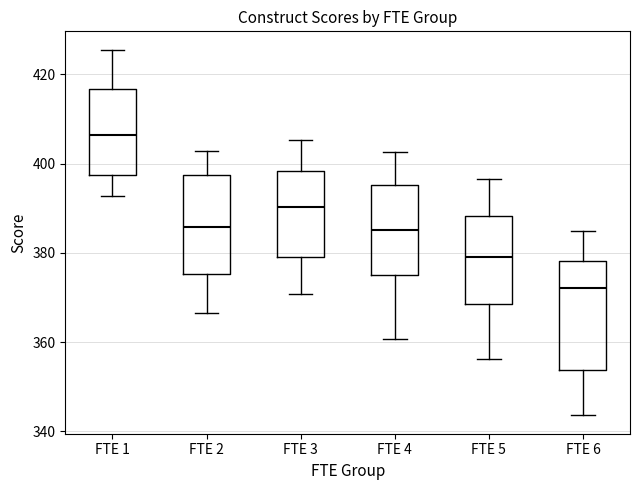

Which box's median line is the highest?

FTE 1